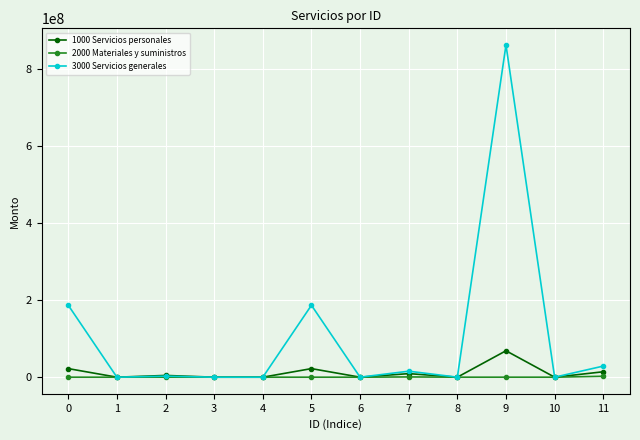

Is this an area chart (filled region under the line)?

No